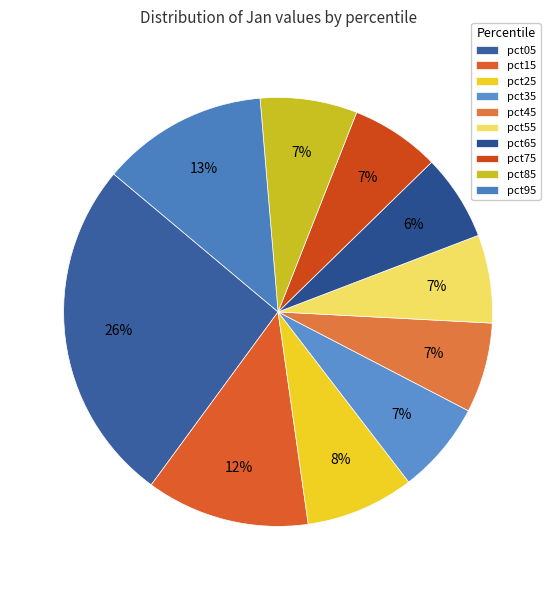

How many slices are in this pie chart?

10